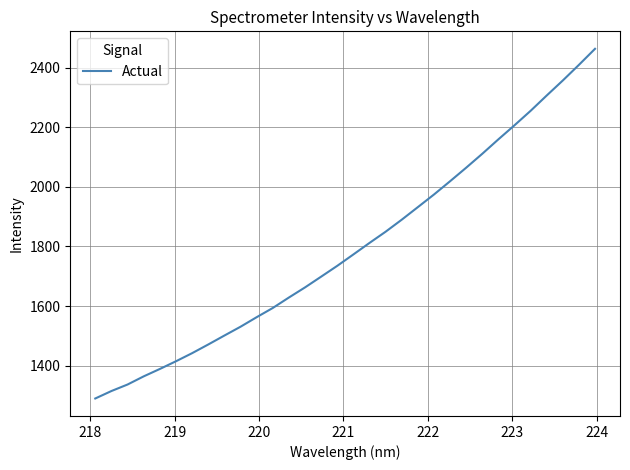

What is the greatest value displayed?

2464.2